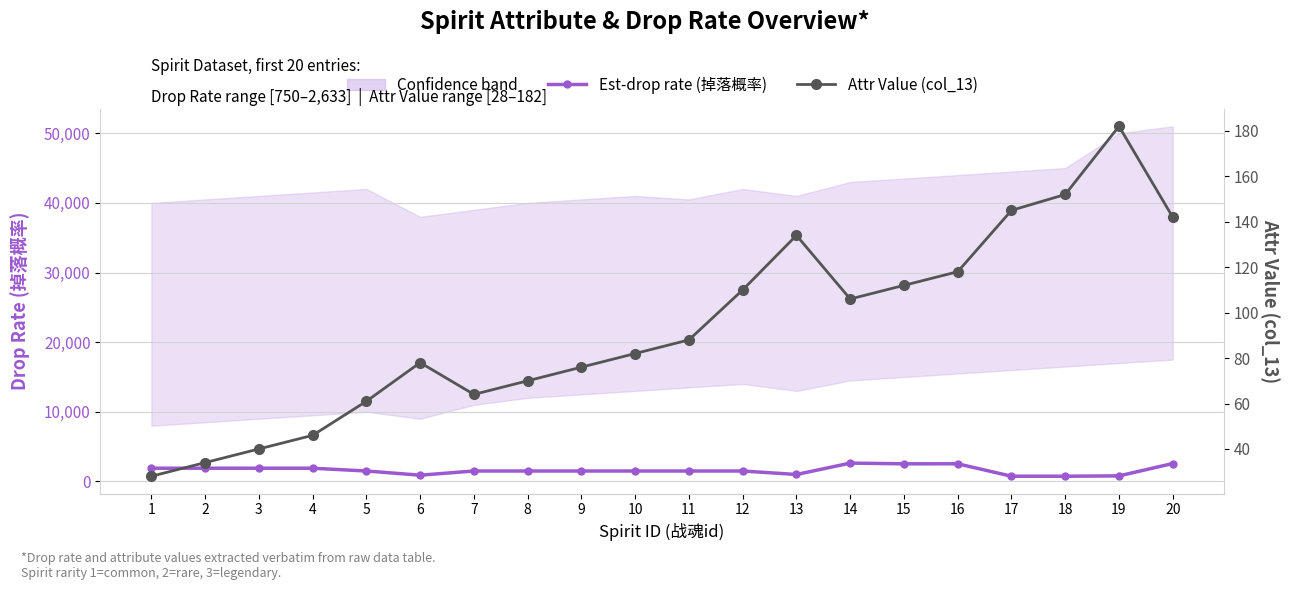

At how many categories does at least one series exceed 797?

18